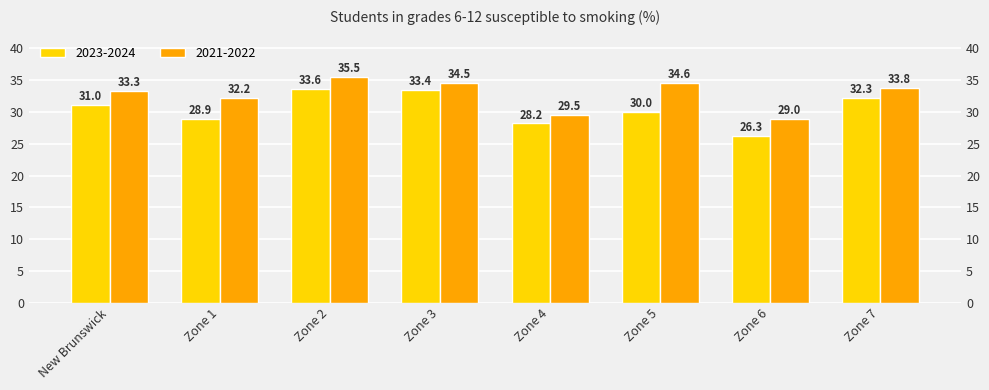

What are all the series names shown in the legend?

2023-2024, 2021-2022